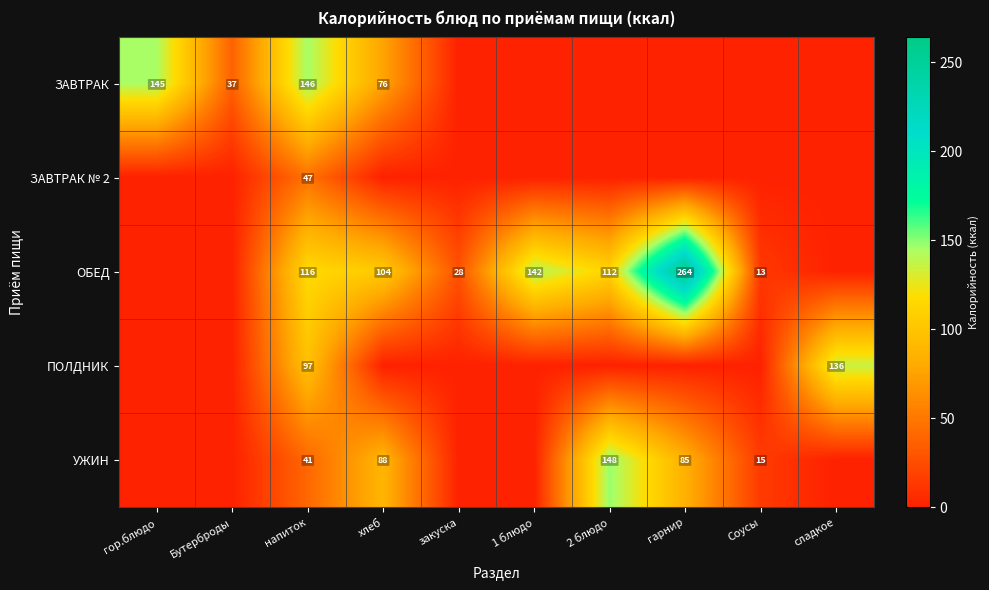

The value of ОБЕД at Соусы is 13. True or false?

True